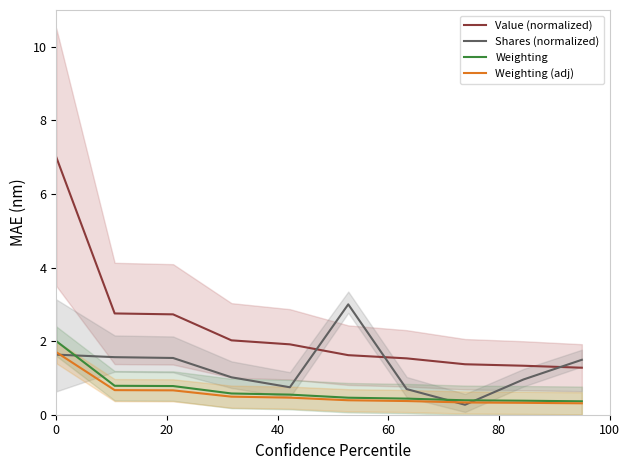

Count the number of data series in this chart.

4